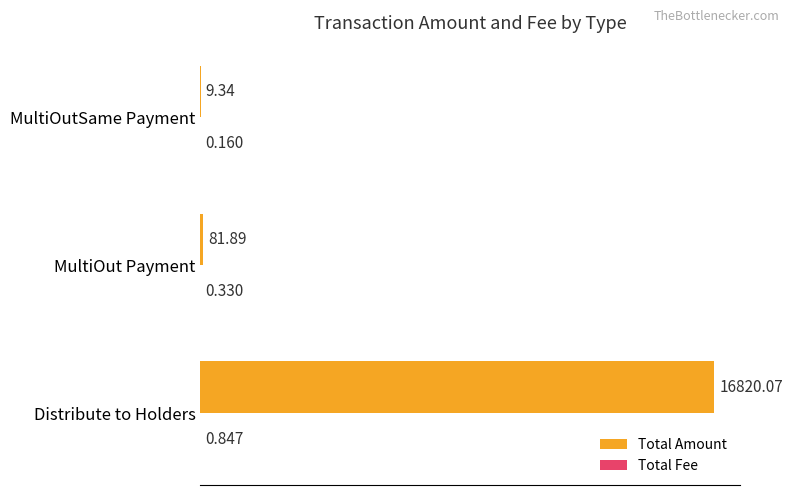

Which series has the largest total across all categories?

Total Amount